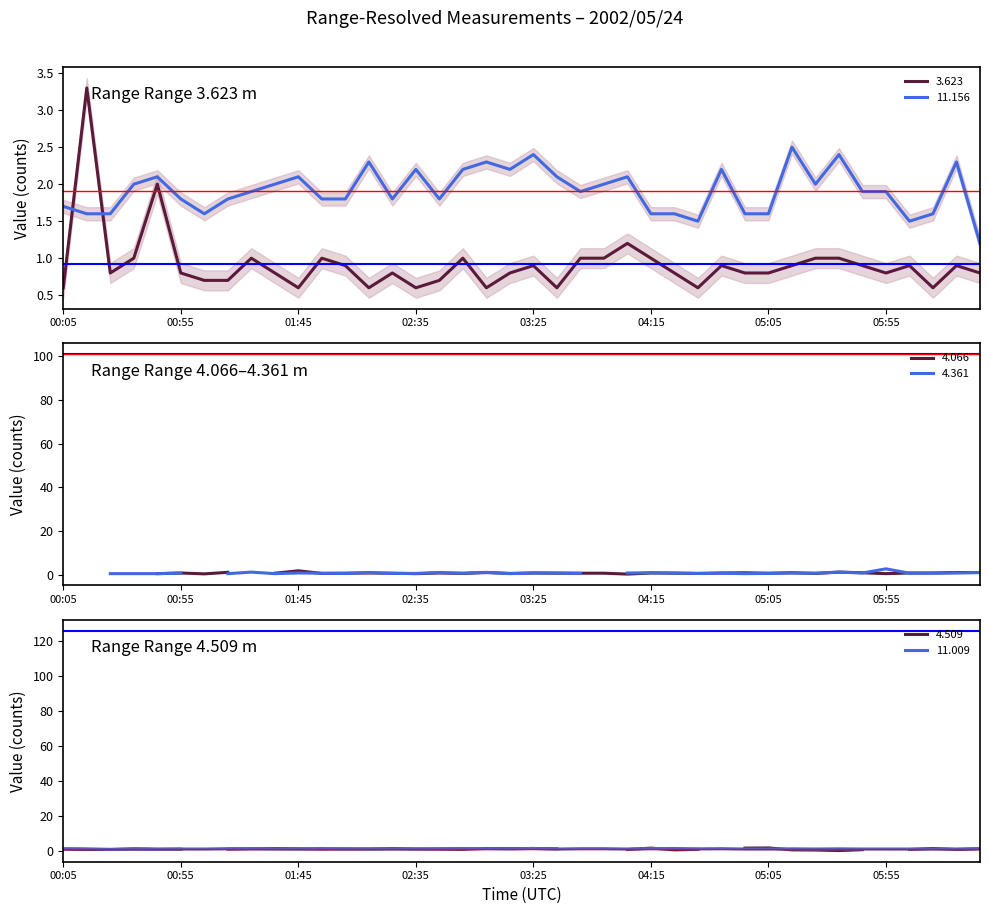

What is the difference between the maximum and second lowest values in the 11.009 series?

0.5